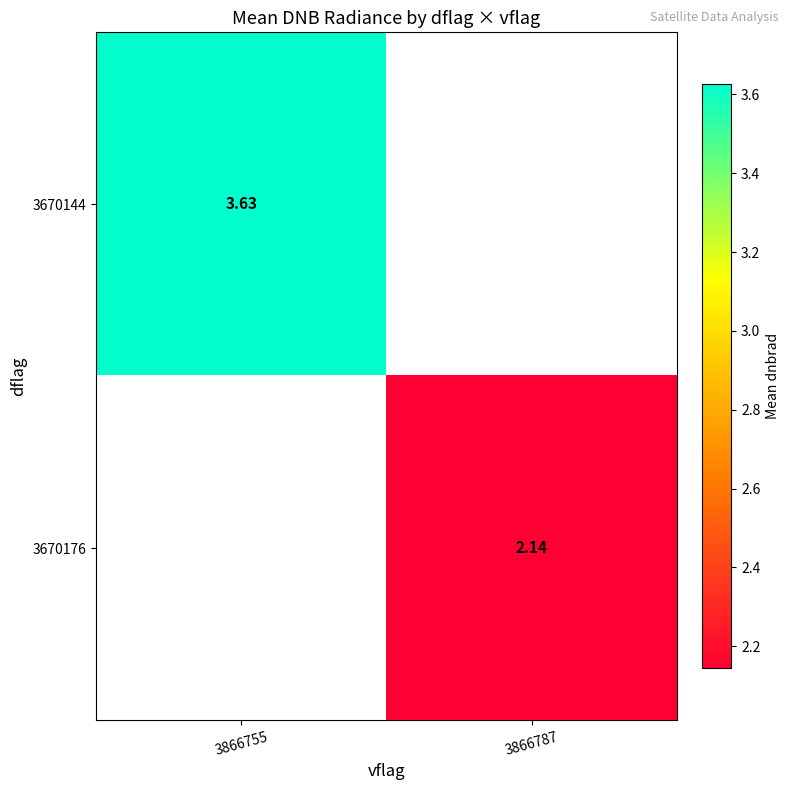

Read the 3670144 value at 3866755.

3.6